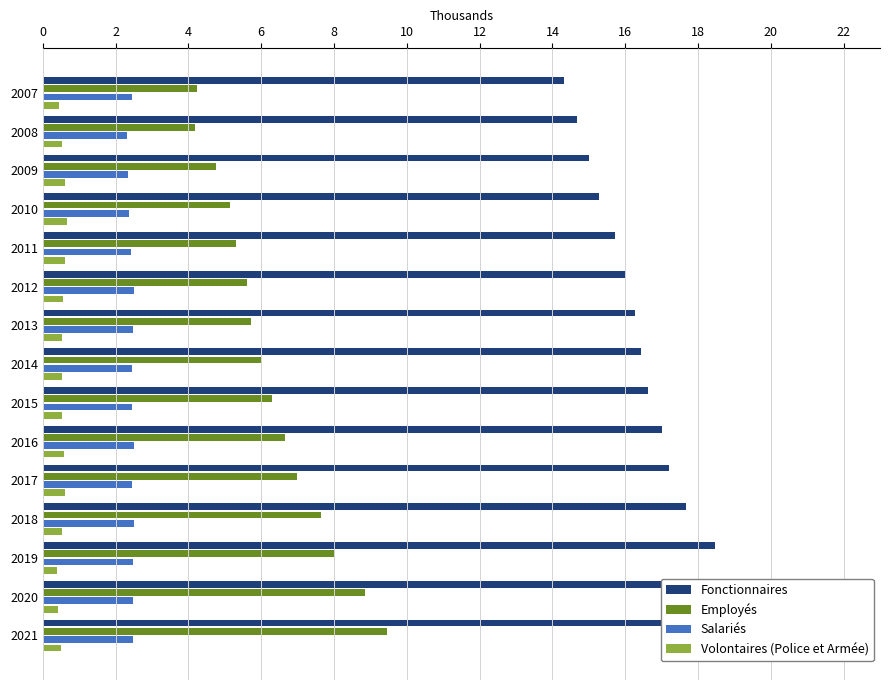

What are all the series names shown in the legend?

Fonctionnaires, Employés, Salariés, Volontaires (Police et Armée)